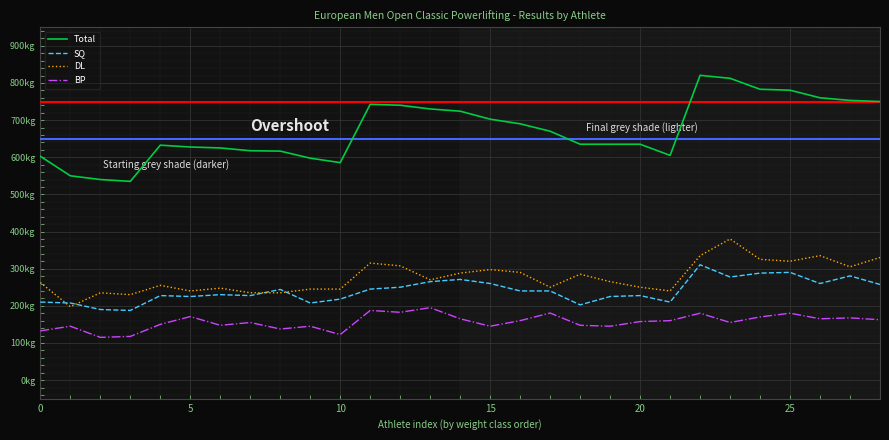

At which category is the sum across all series the highest?

22